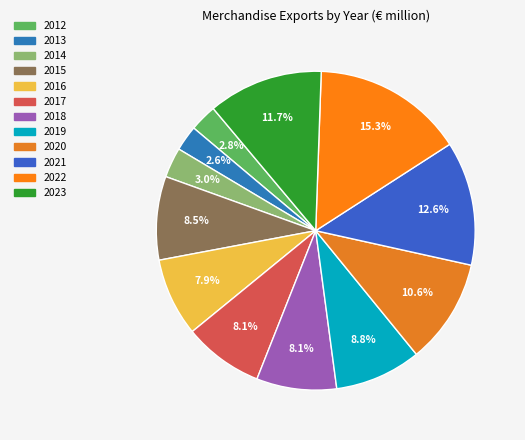

To the nearest percent, what percentage of the pie is 2012?

3%